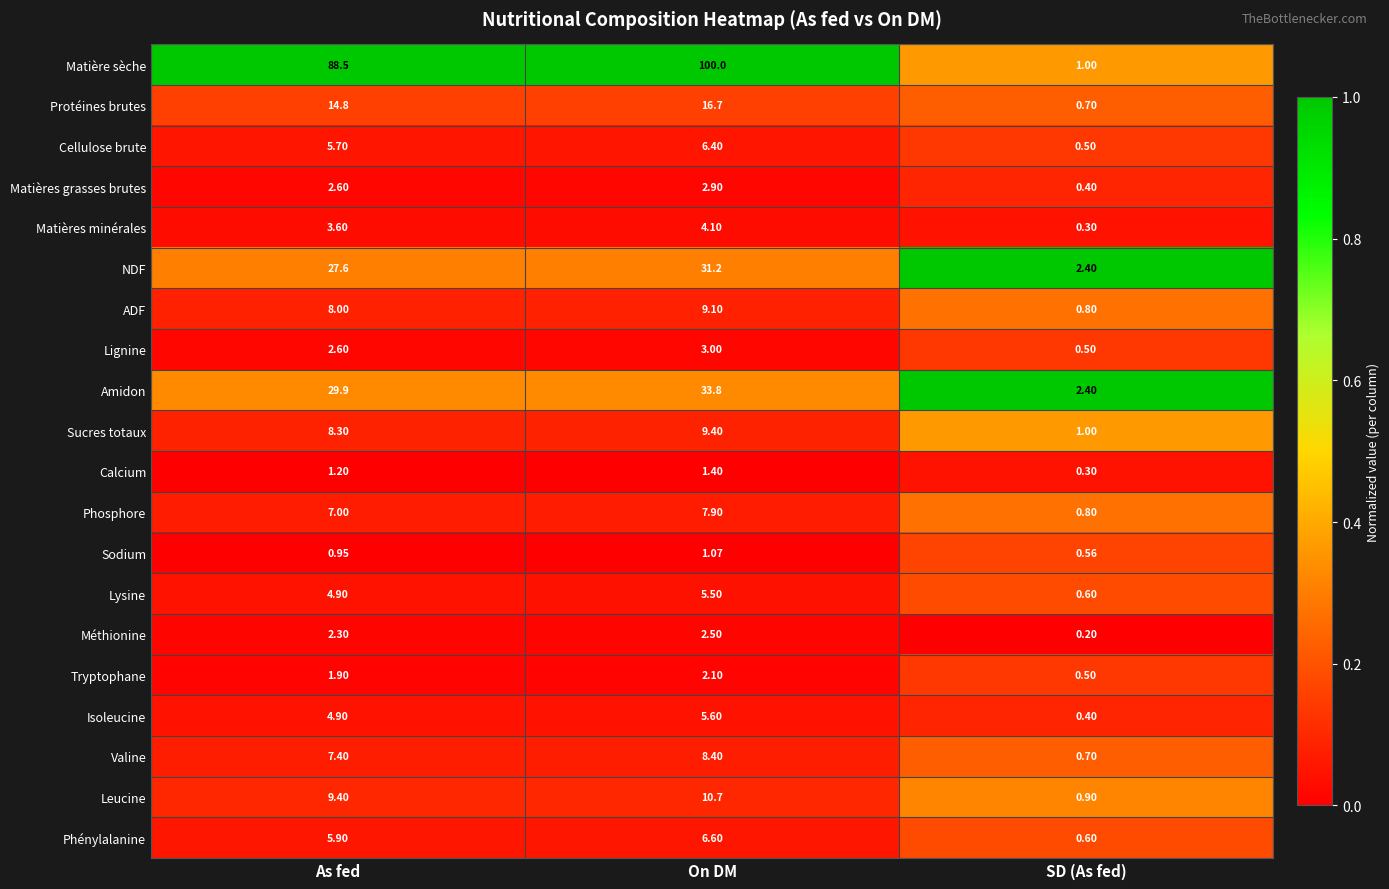

At which category does the chart reach its peak across all series?

On DM